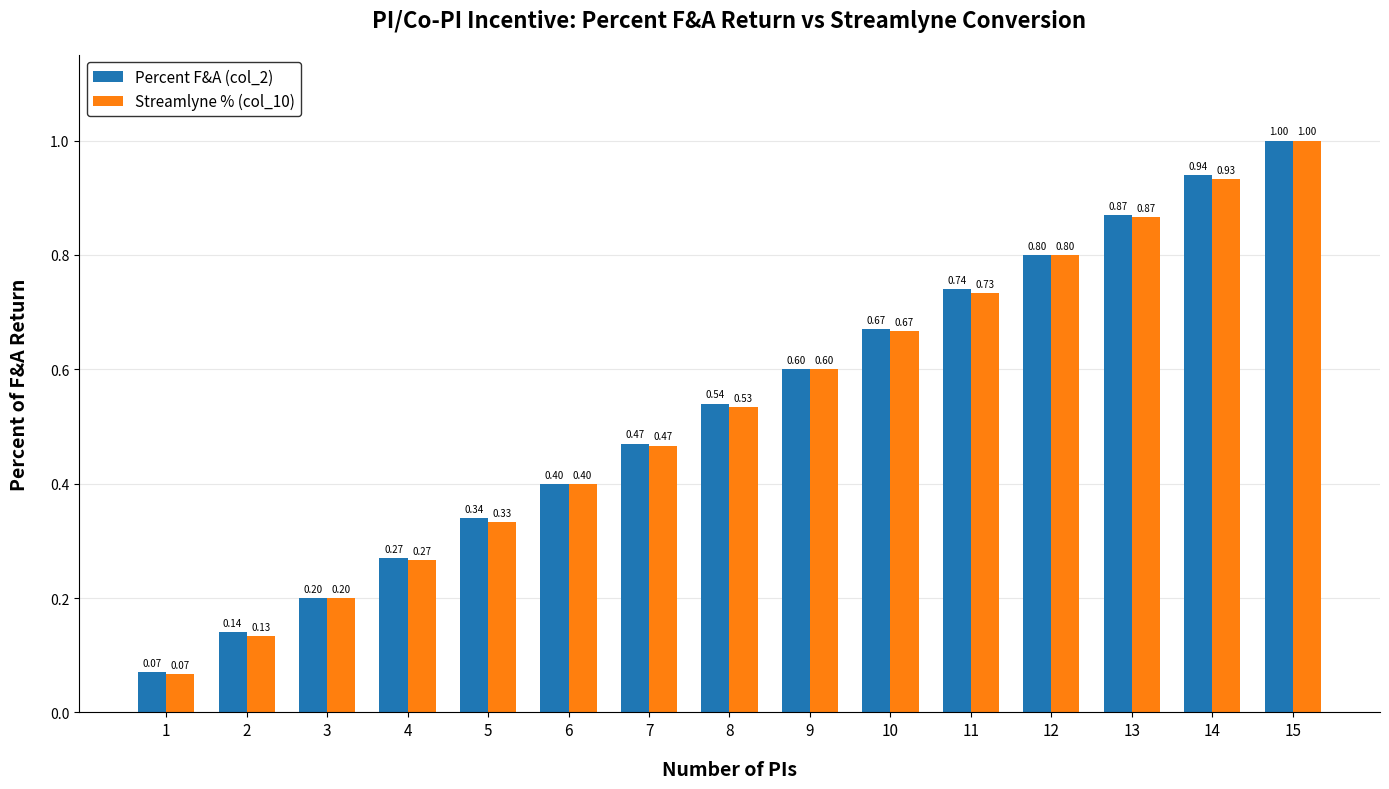

What is the sum of all Streamlyne % (col_10) values?

8.0